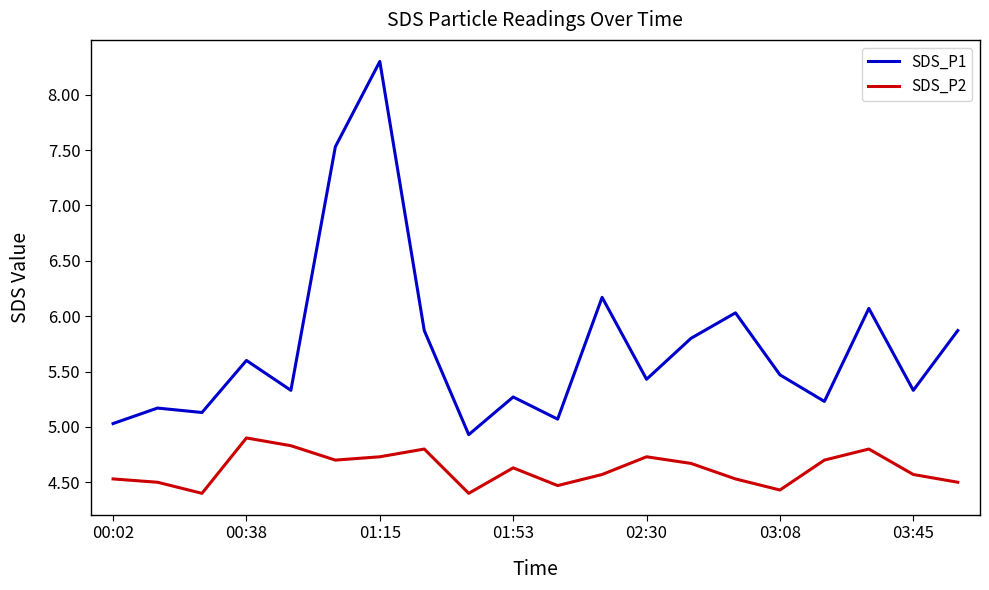

How many interior local peaks does the SDS_P1 series have?

7